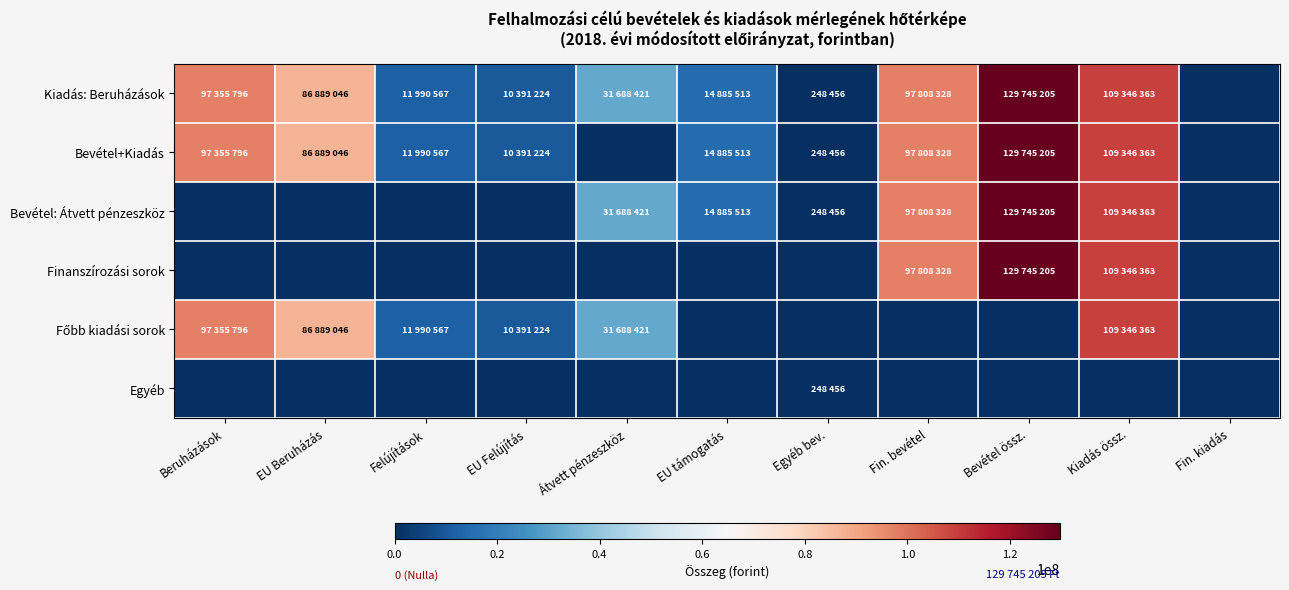

Rank the series by their maximum value, from lowest to highest.

Egyéb, Főbb kiadási sorok, Kiadás: Beruházások, Bevétel+Kiadás, Bevétel: Átvett pénzeszköz, Finanszírozási sorok